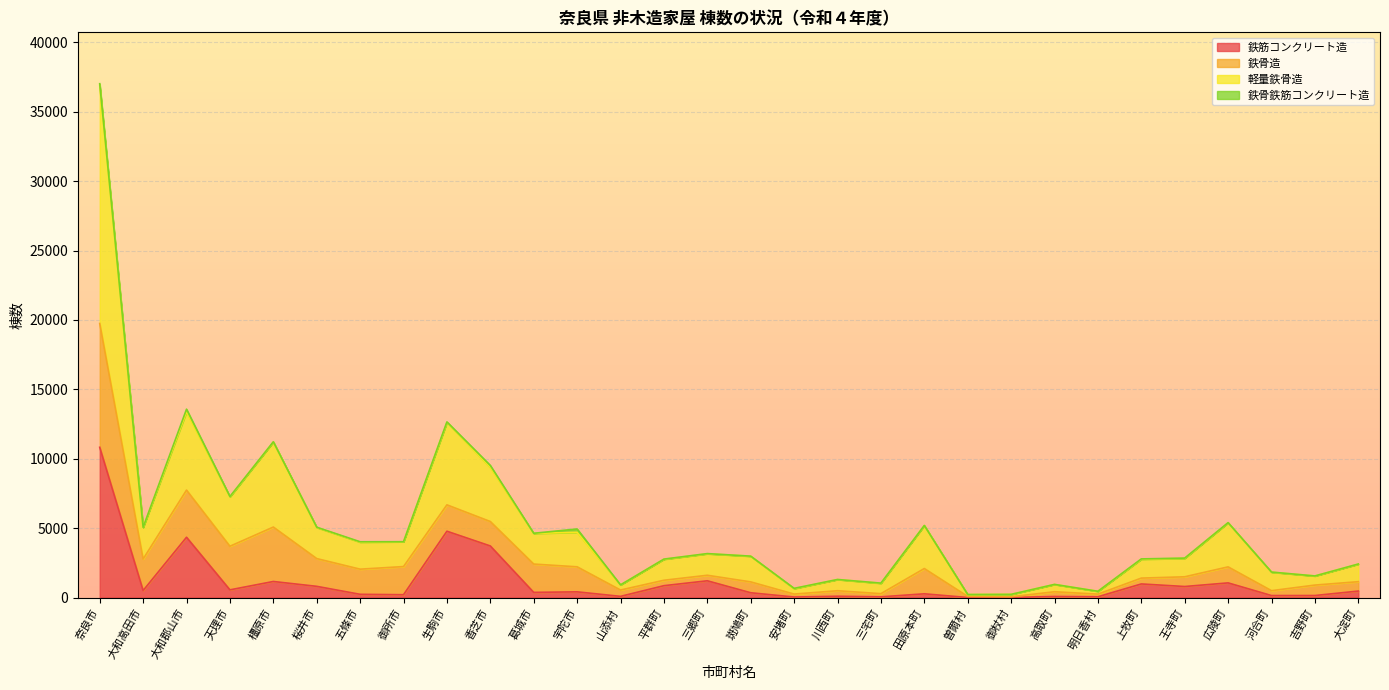

The value of 鉄筋コンクリート造_棟数 at 三郷町 is 1205. True or false?

True